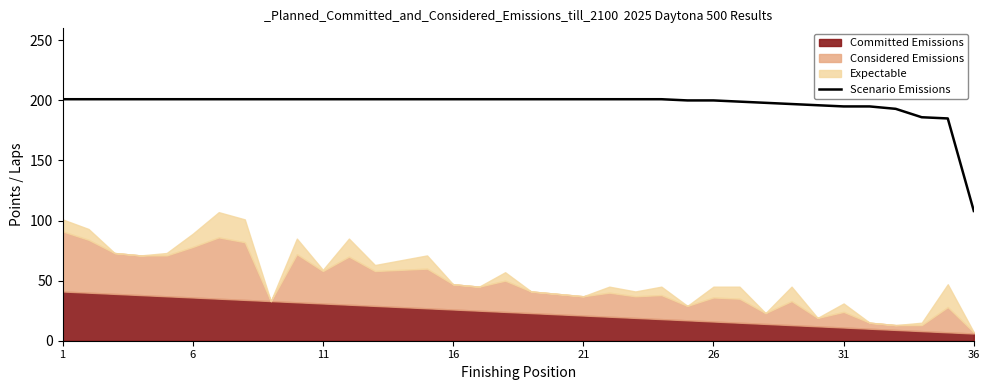

Is it true that Scenario Emissions equals 82 at 16?

False